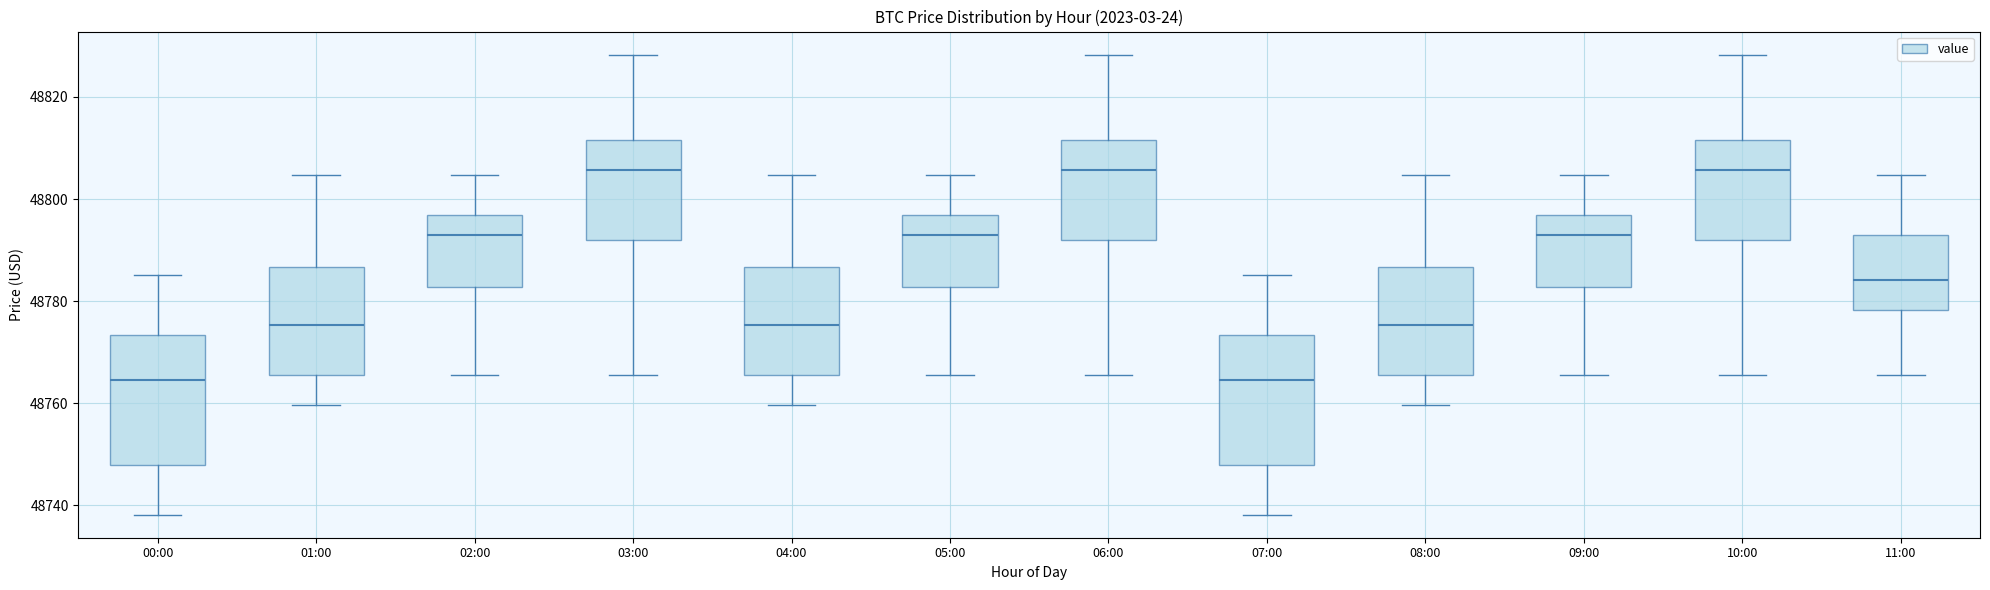

Reading left to right, read every box against the y-axis: the position of its median line, the range the box covers, and the ends of its whiskers. The values are not printed on the chart, so give them approximately, as read against the axis.

00:00: median 48764, box 48748 to 48774, whiskers 48738 to 48786
01:00: median 48776, box 48766 to 48786, whiskers 48760 to 48804
02:00: median 48794, box 48782 to 48796, whiskers 48766 to 48804
03:00: median 48806, box 48792 to 48812, whiskers 48766 to 48828
04:00: median 48776, box 48766 to 48786, whiskers 48760 to 48804
05:00: median 48794, box 48782 to 48796, whiskers 48766 to 48804
06:00: median 48806, box 48792 to 48812, whiskers 48766 to 48828
07:00: median 48764, box 48748 to 48774, whiskers 48738 to 48786
08:00: median 48776, box 48766 to 48786, whiskers 48760 to 48804
09:00: median 48794, box 48782 to 48796, whiskers 48766 to 48804
10:00: median 48806, box 48792 to 48812, whiskers 48766 to 48828
11:00: median 48784, box 48778 to 48794, whiskers 48766 to 48804